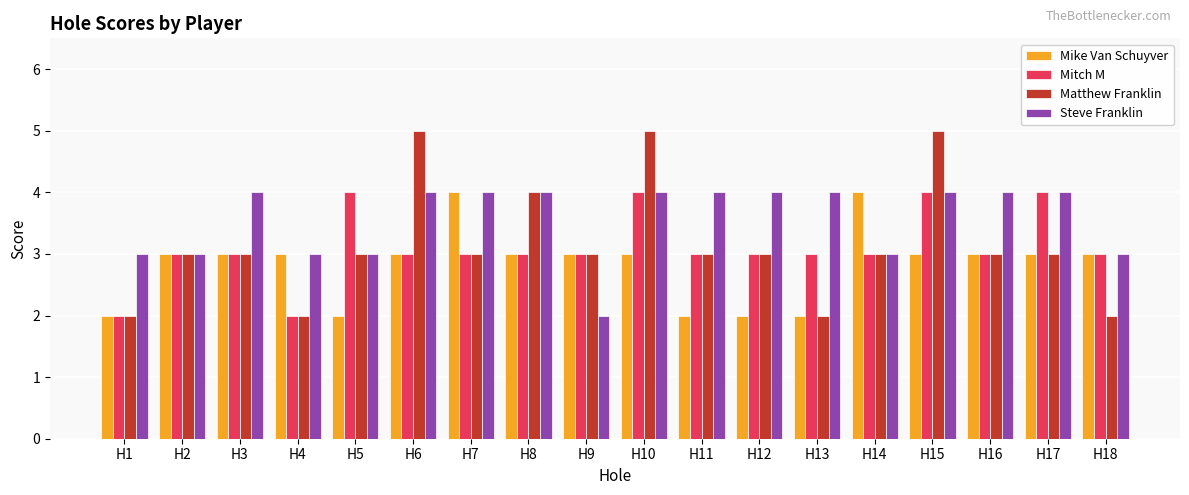

Which series has the largest range (max minus min)?

Matthew Franklin